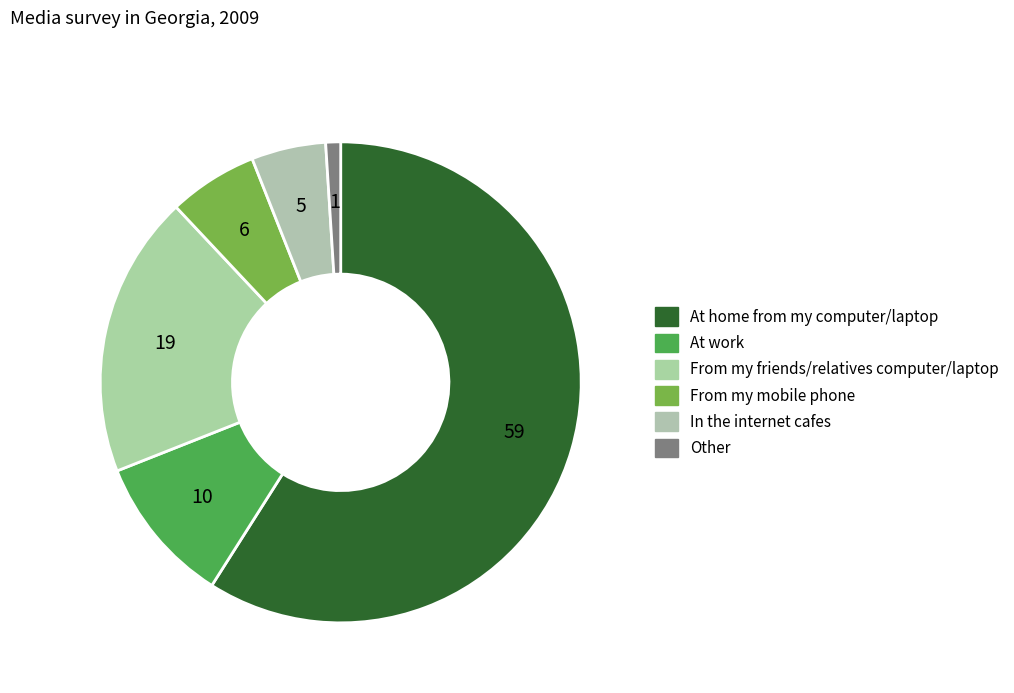

Rank the categories by value from highest to lowest.

At home from my computer/laptop, From my friends/relatives computer/laptop, At work, From my mobile phone, In the internet cafes, Other